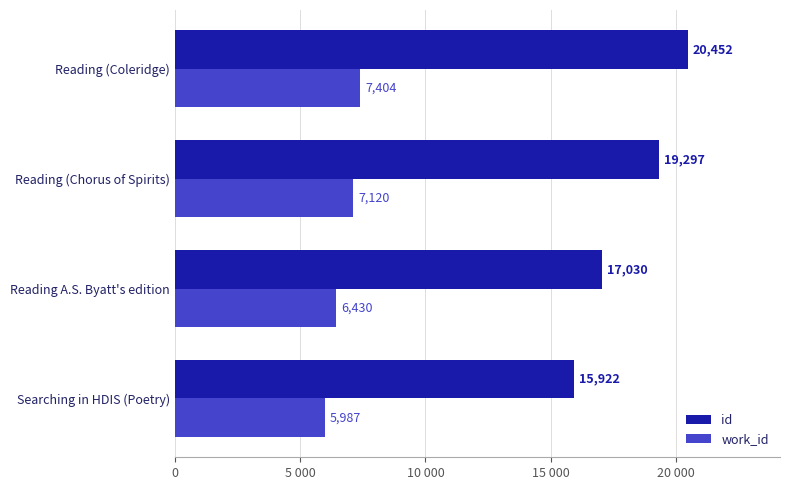

Which series has the largest total across all categories?

id